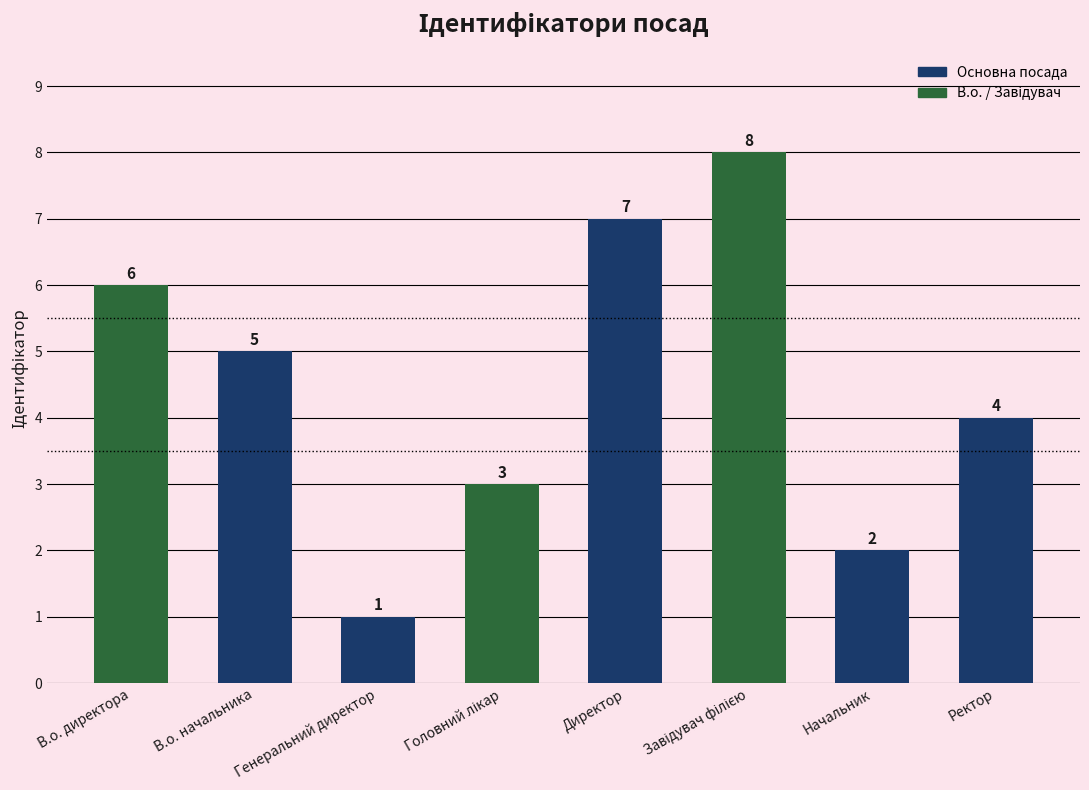

What is the difference between the maximum and second lowest values?

6